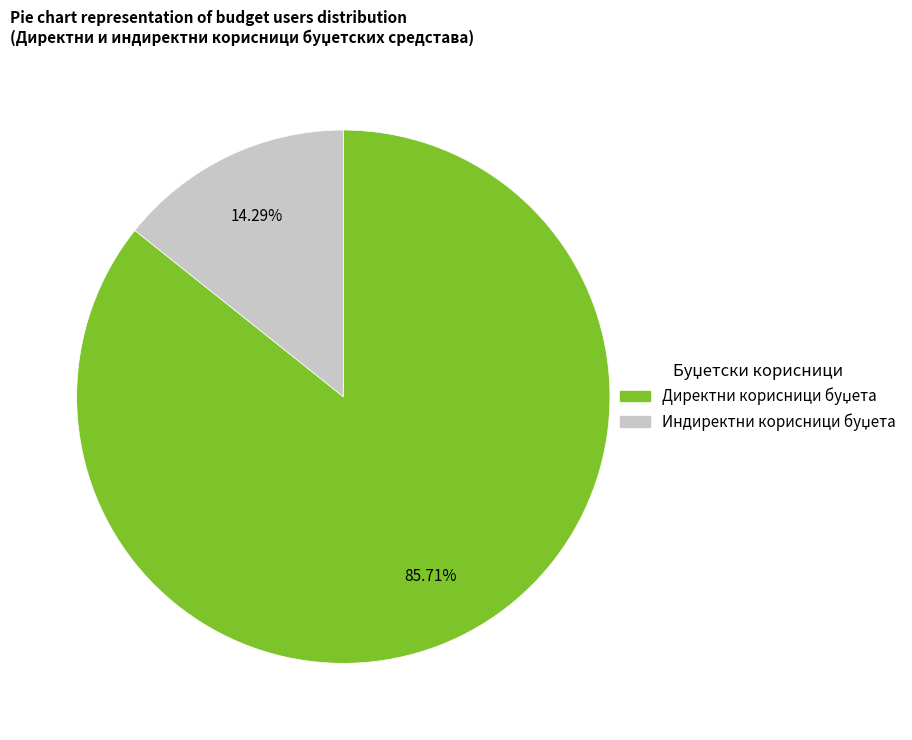

How many slices are in this pie chart?

2